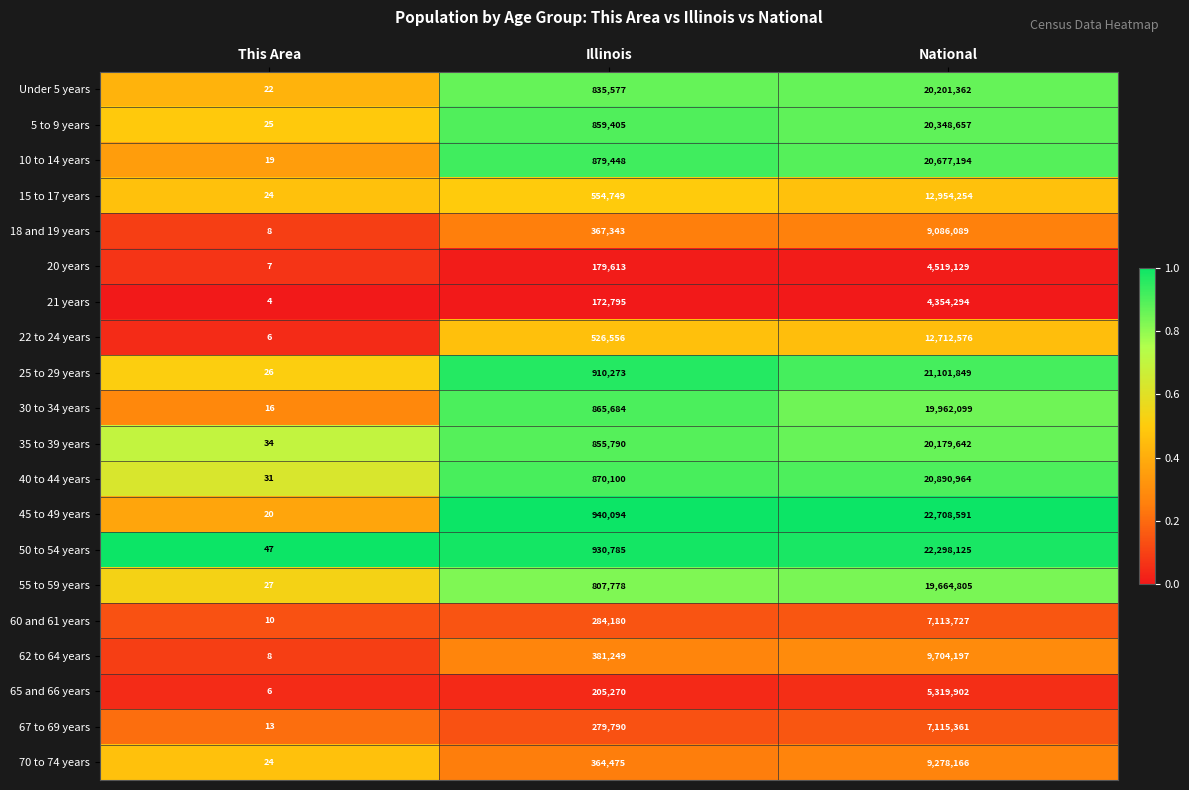

List the labels in order of 35 to 39 years value, largest first.

National, Illinois, This Area